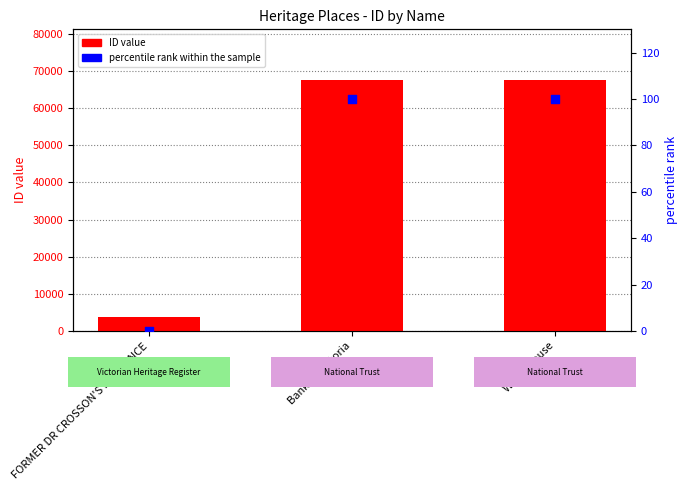

At how many categories does at least one series exceed 61239?

2